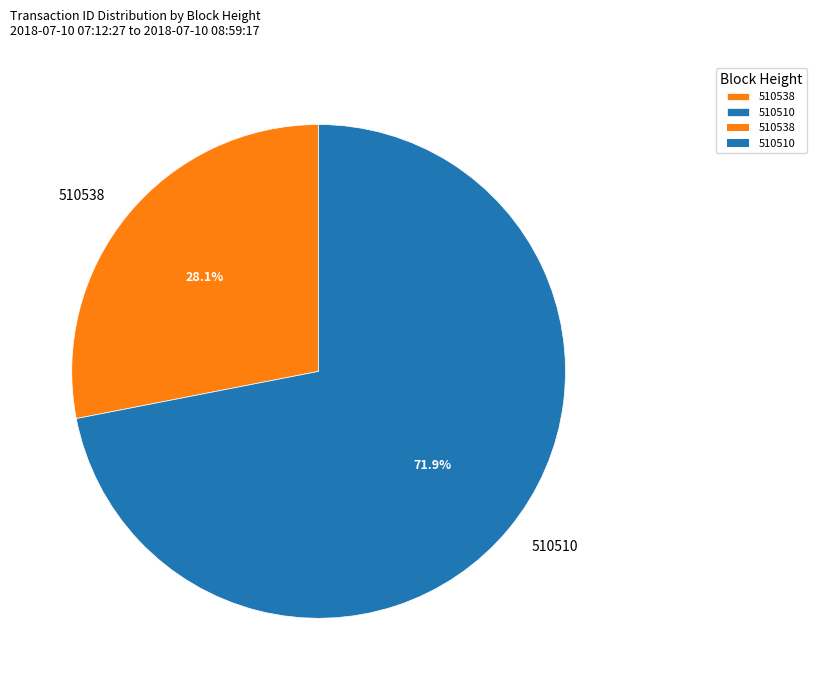

Which slice represents more than half of the pie?

510510